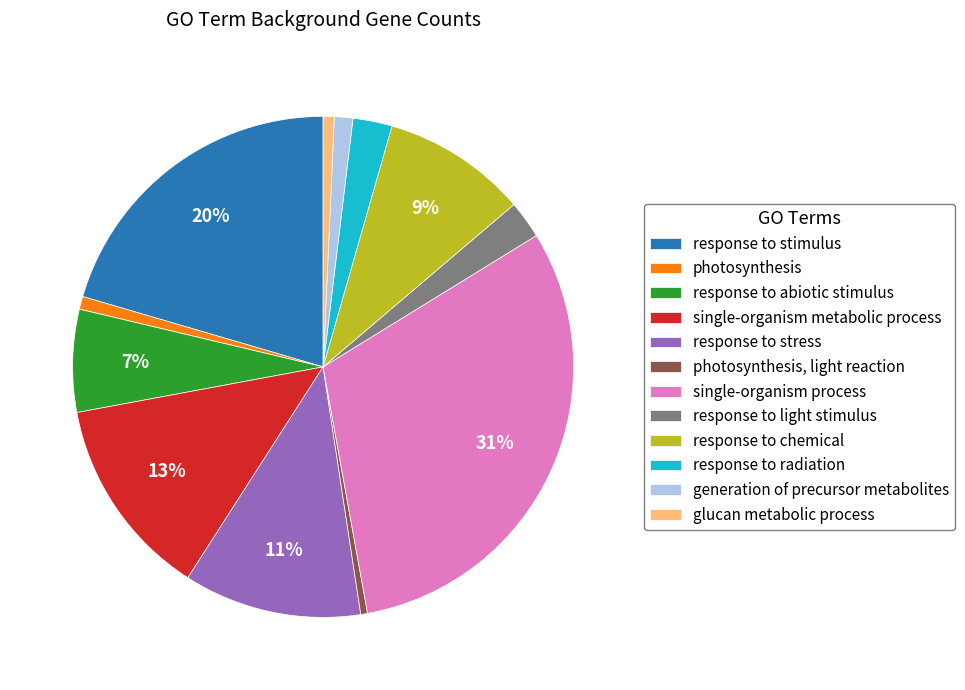

True or false: response to abiotic stimulus accounts for 7% of the total.

True